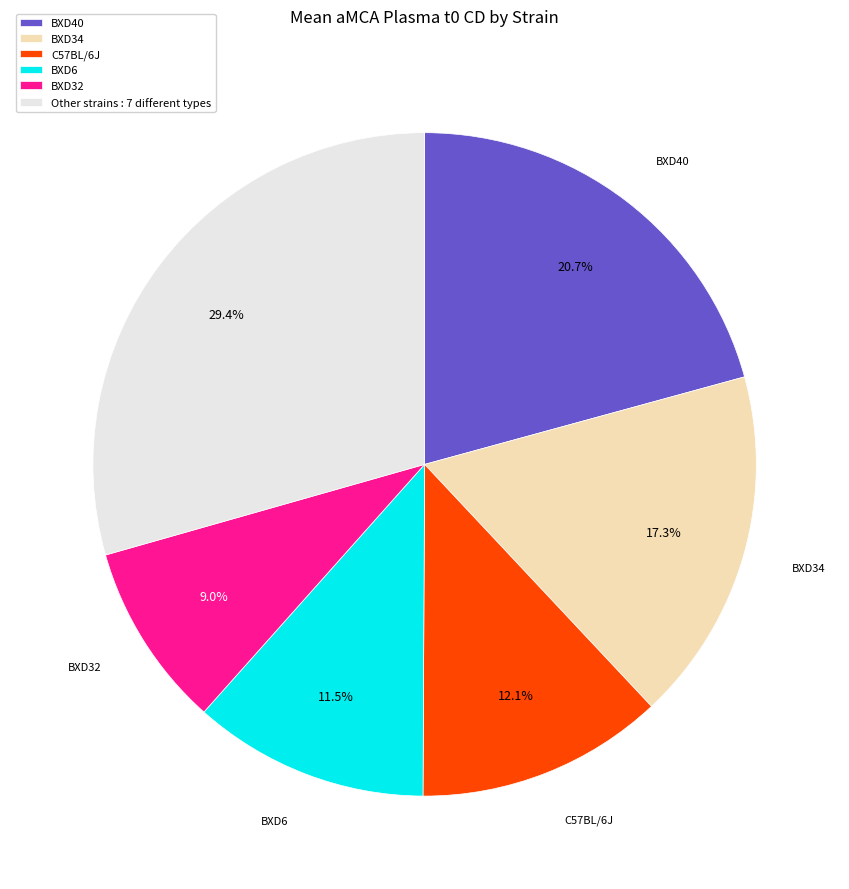

Count the number of slices in the pie.

6